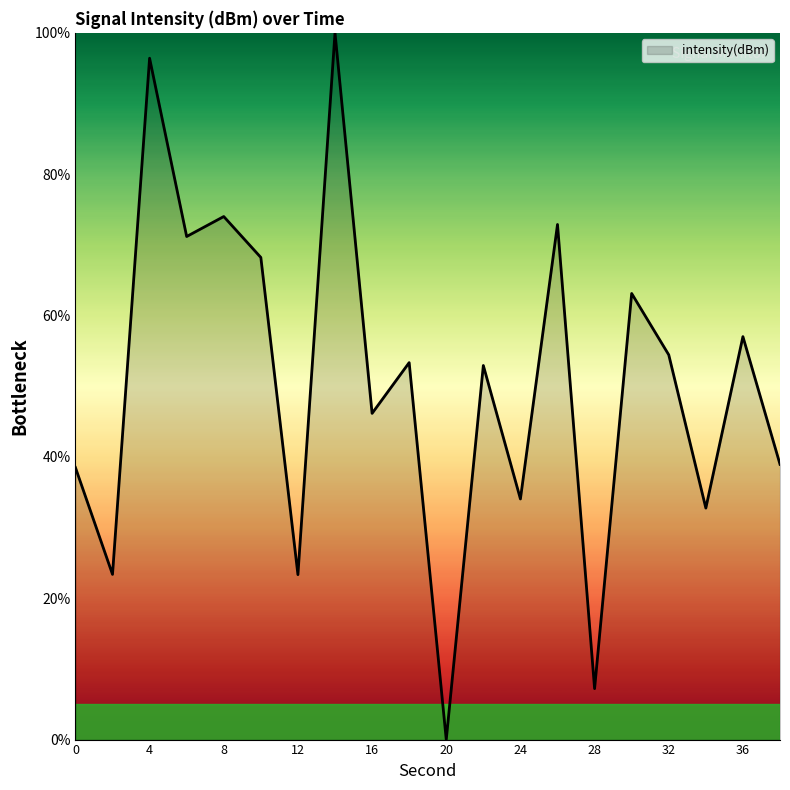

How many interior local valleys (lower than both neighbors) does the data have?

8